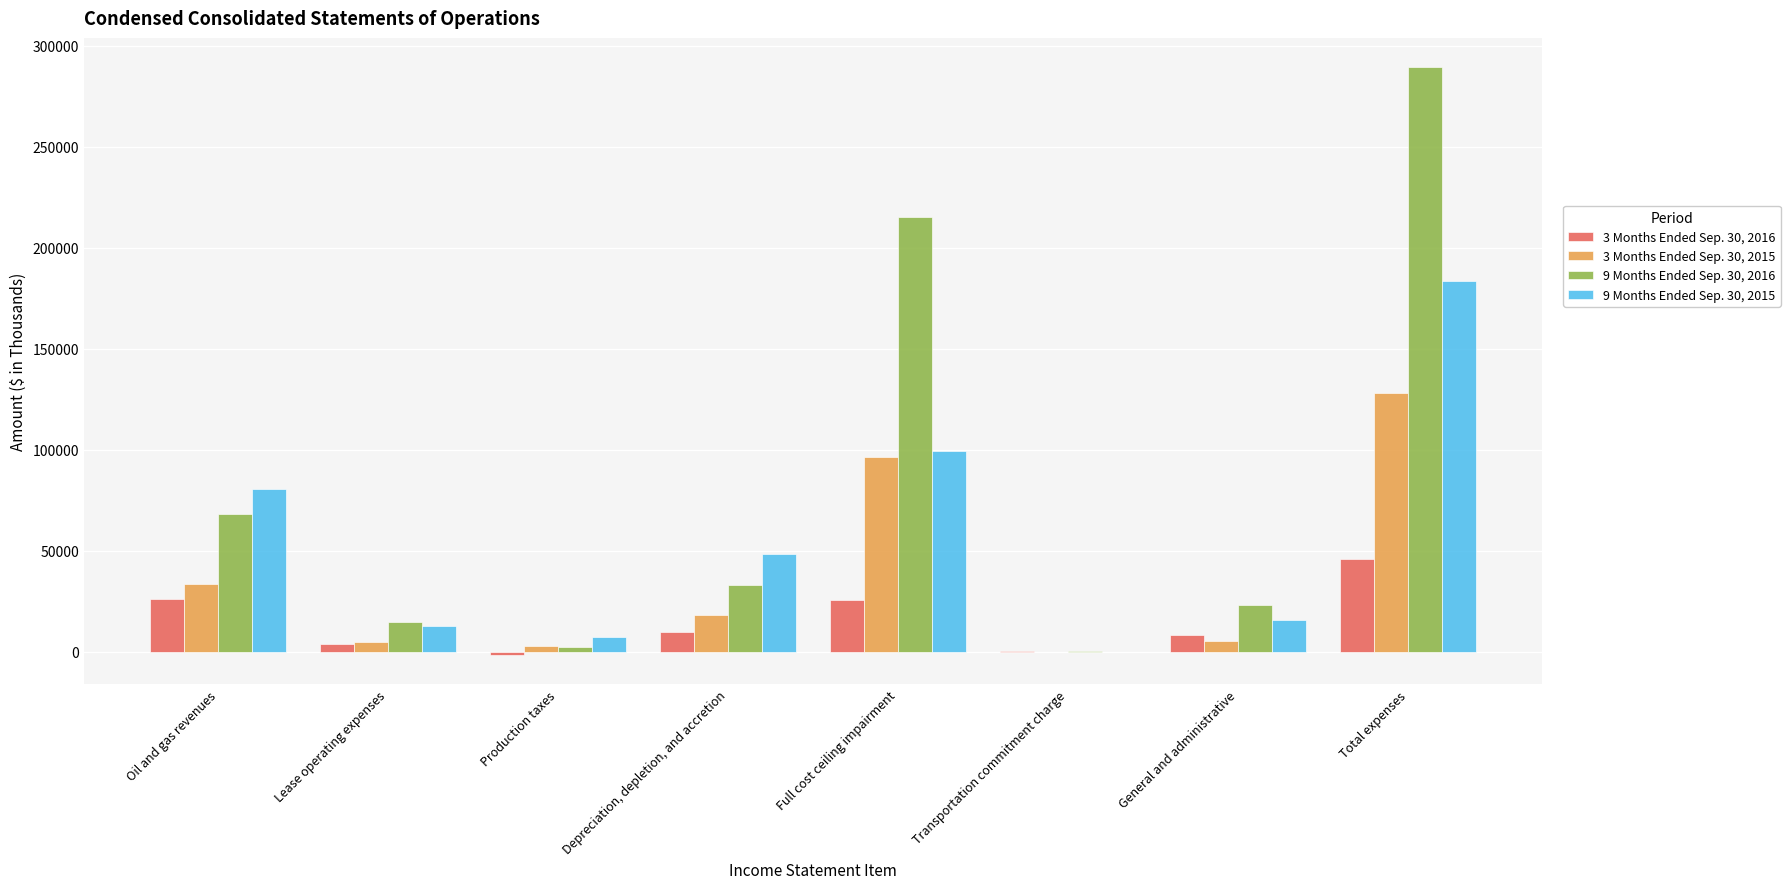

At which label does 9 Months Ended Sep. 30, 2016 first exceed 33001?

Oil and gas revenues